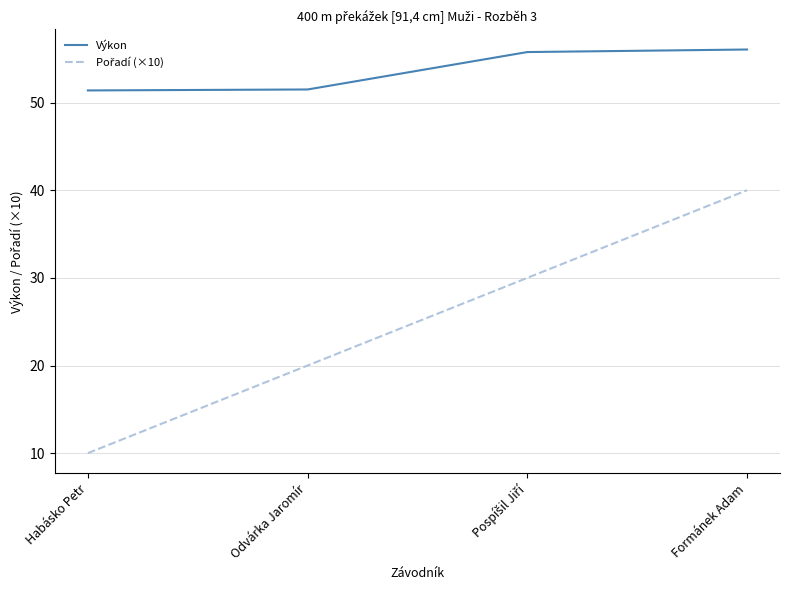

What is the difference between the highest and lowest values at Odvárka Jaromír?

31.5